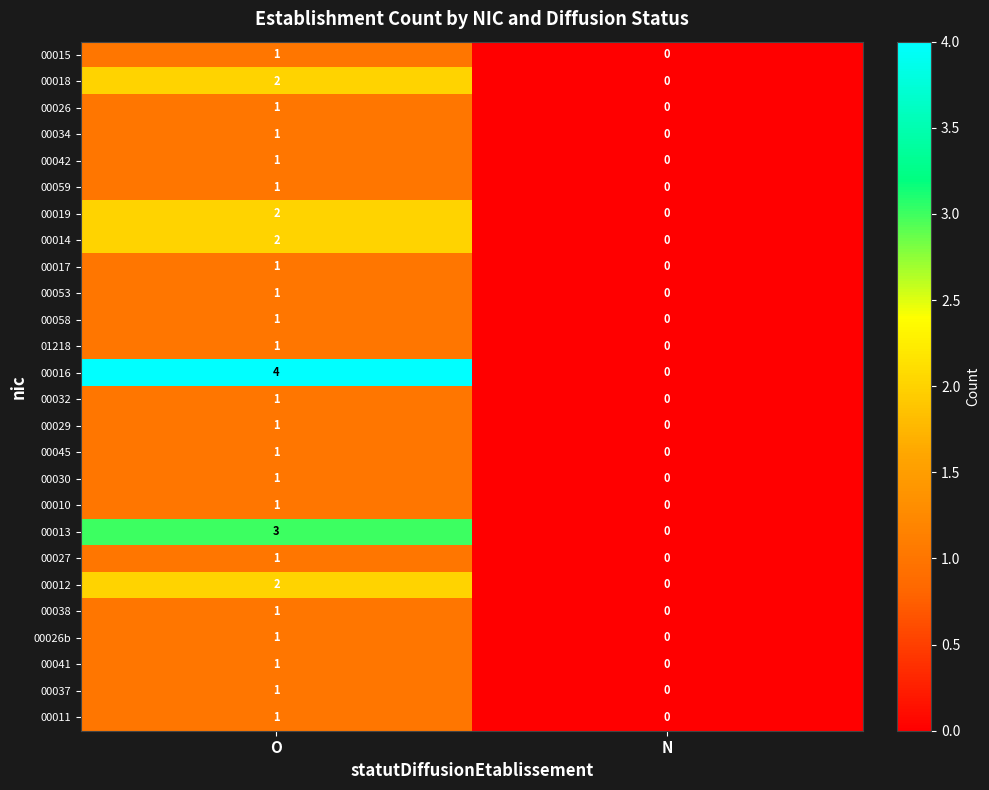

What is the sum of all 00013 values?

3